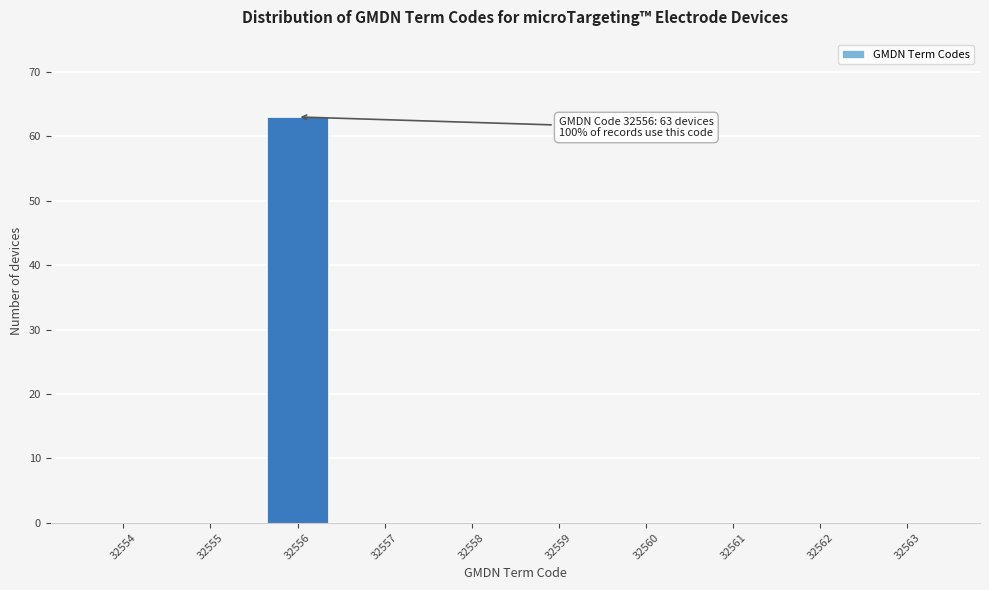

Reading left to right, what are all the values shown in this chart?

32554=0	32555=0	32556=63	32557=0	32558=0	32559=0	32560=0	32561=0	32562=0	32563=0